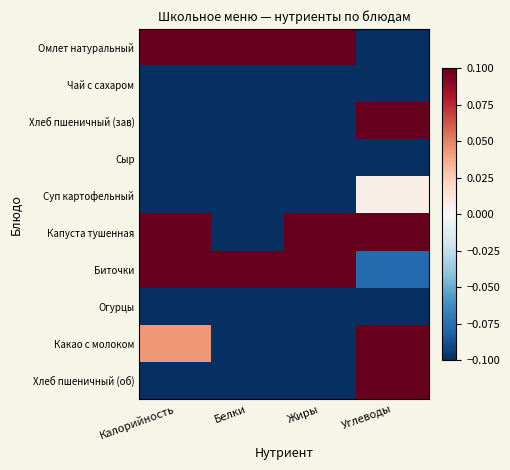

What is the difference between the highest and lowest values at Белки?

0.2